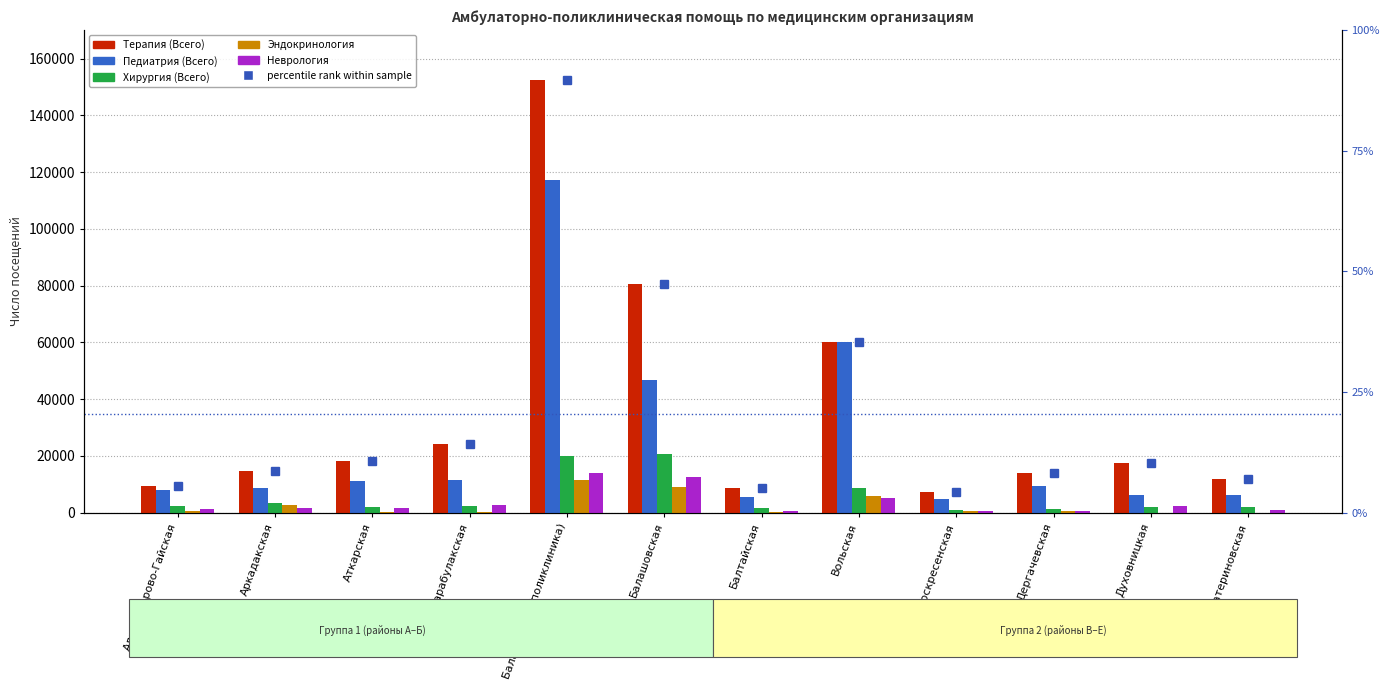

What are all the series names shown in the legend?

Терапия (Всего), Педиатрия (Всего), Хирургия (Всего), Эндокринология, Неврология, percentile rank within sample